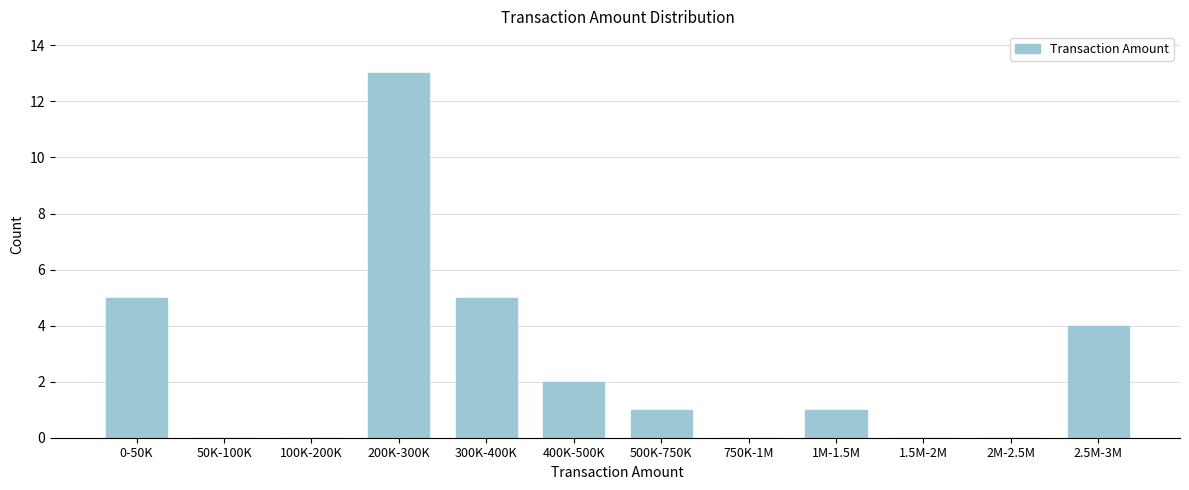

Reading right to left, extract all data points from this chart.

2.5M-3M=4	2M-2.5M=0	1.5M-2M=0	1M-1.5M=1	750K-1M=0	500K-750K=1	400K-500K=2	300K-400K=5	200K-300K=13	100K-200K=0	50K-100K=0	0-50K=5